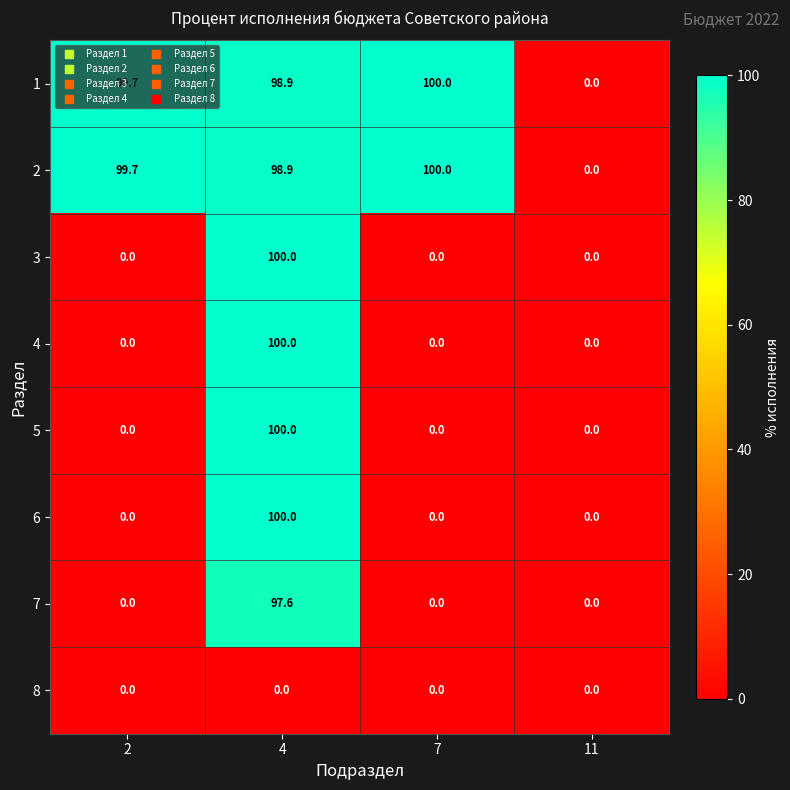

What is the difference between the maximum and second lowest values in the 7 series?

97.6